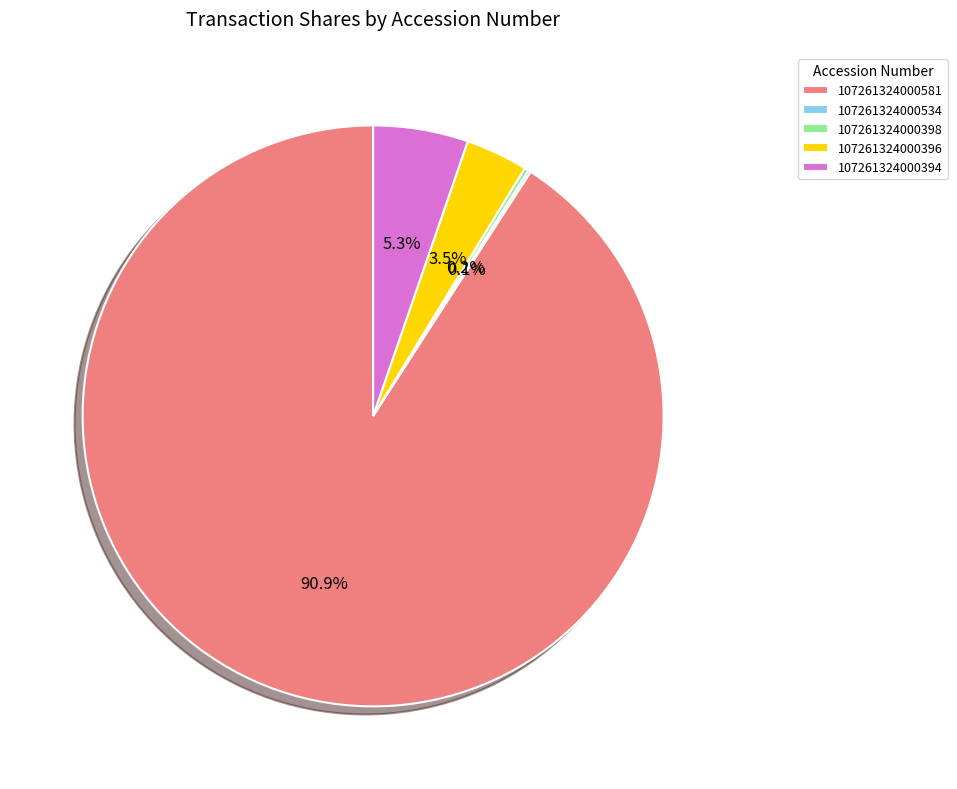

Does 107261324000581 represent more than half of the total?

Yes